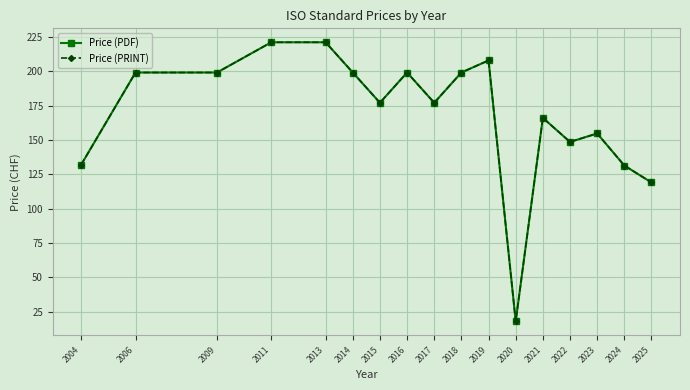

At how many categories does at least one series exceed 67?

16